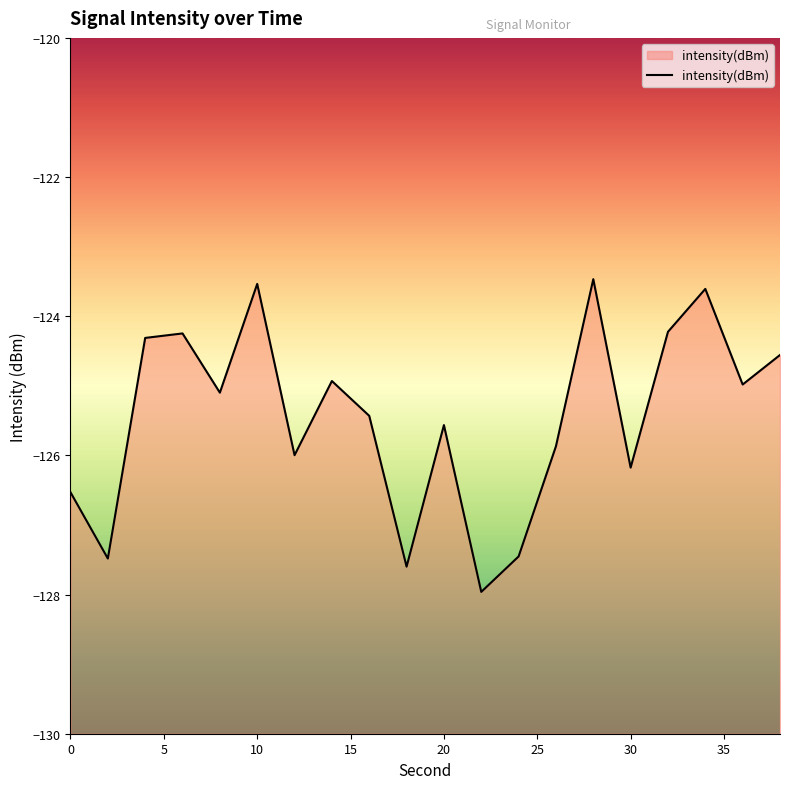

What is the maximum value shown in the chart?

-123.5